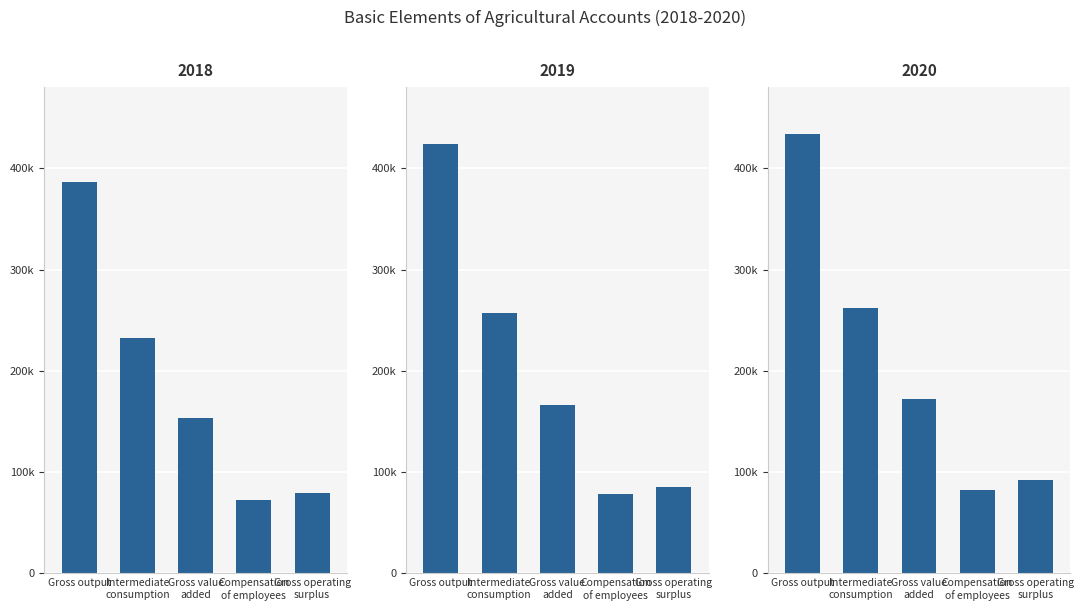

What is the approximate value of 2020 at Gross value
added, to the nearest 50?

172350